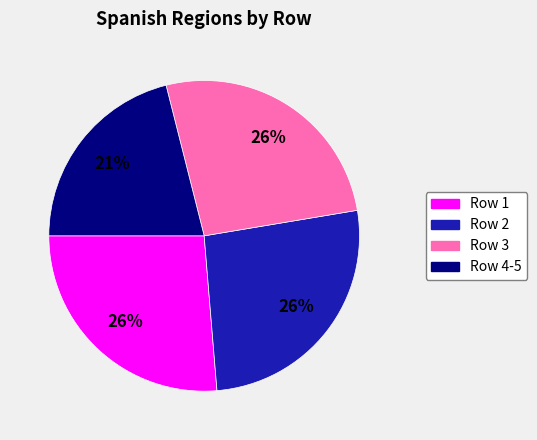

Between Row 3 and Row 4-5, which is larger?

Row 3